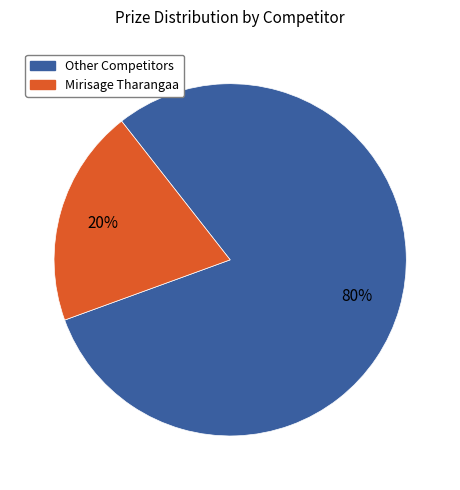

To the nearest percent, what is the difference between the largest and smallest slice percentages?

60%